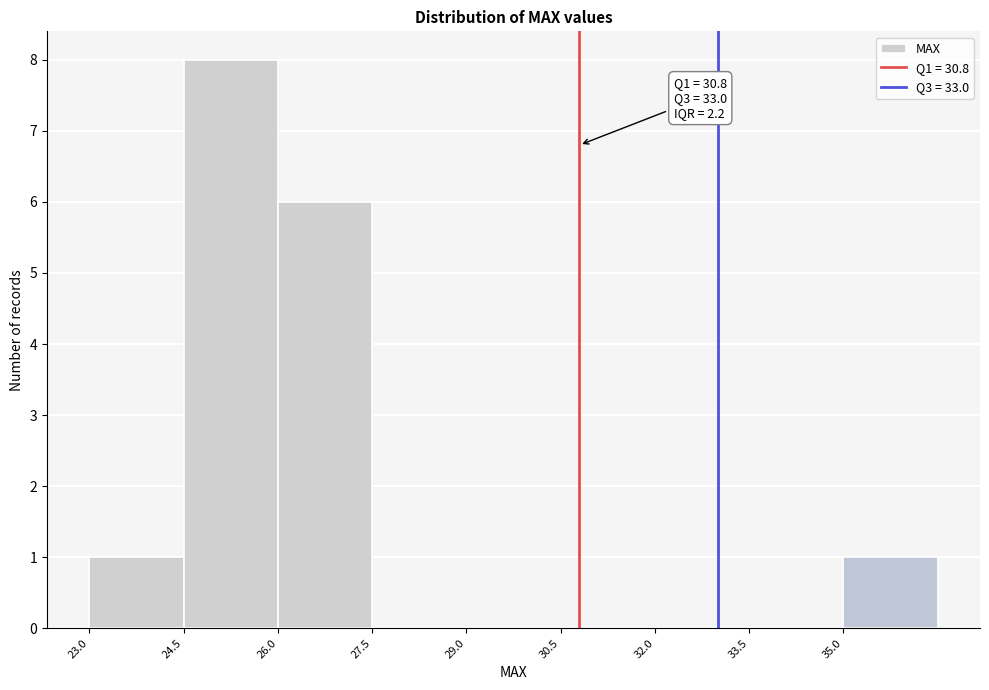

Which range on the x-axis has the tallest bar?

24.5 to 26.0